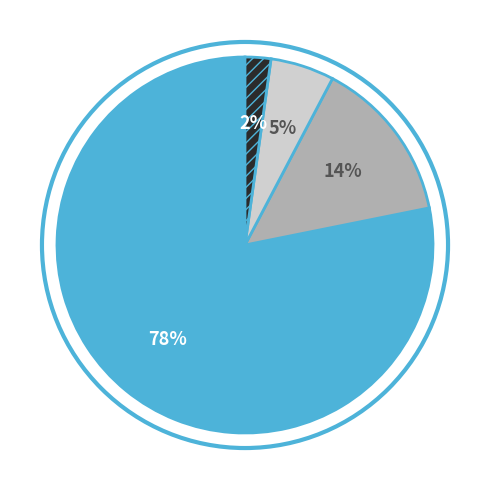

To the nearest percent, what is the average slice percentage?

25%